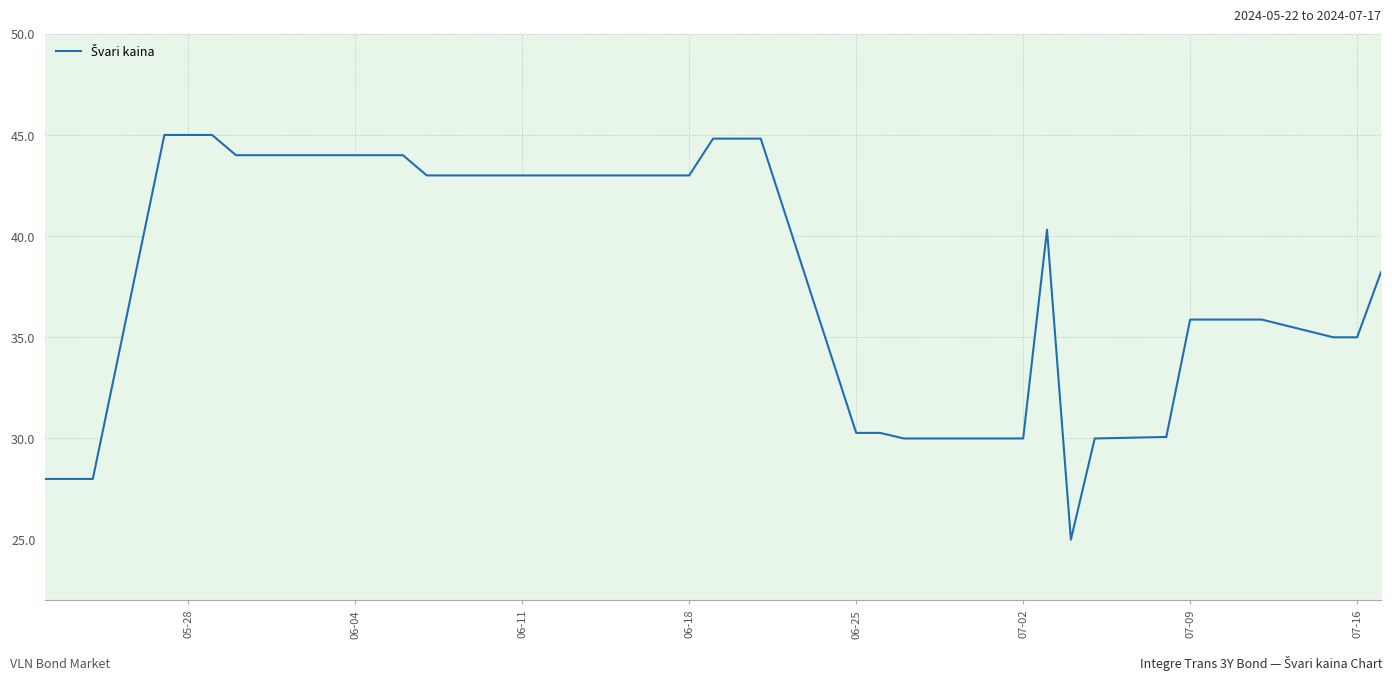

What is the greatest value displayed?

45.0